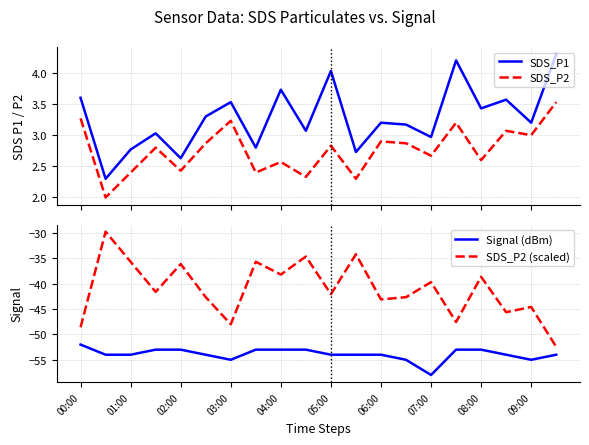

True or false: SDS_P1 and SDS_P2 intersect in this chart.

False